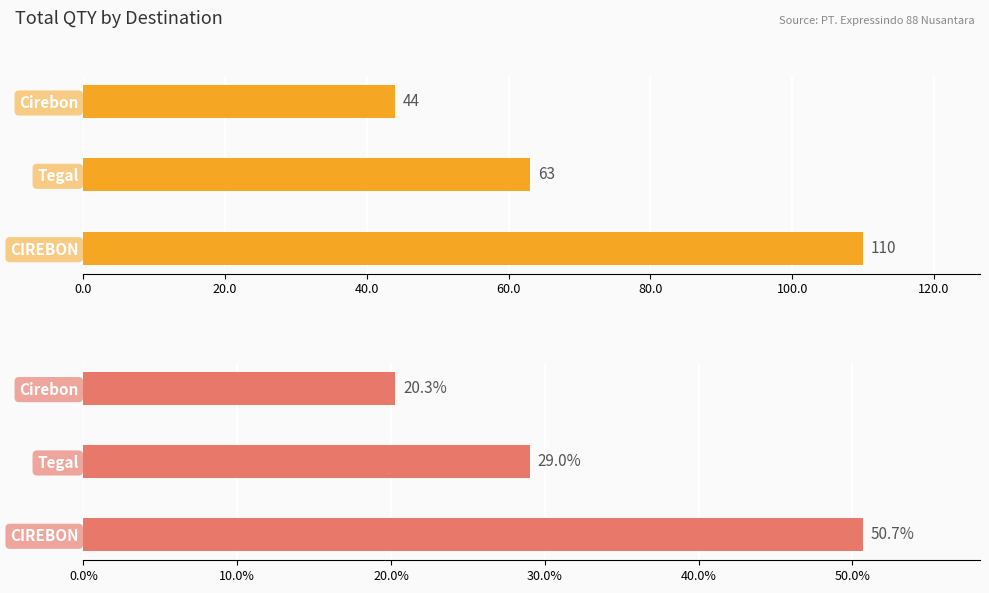

Count the number of categories in the chart.

3